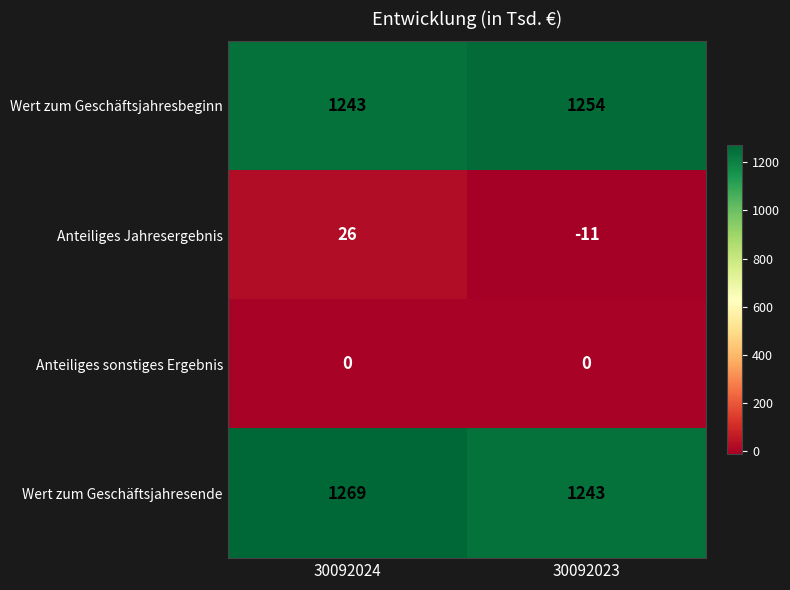

Between 30092024 and 30092023, which series saw the biggest shift?

Anteiliges Jahresergebnis